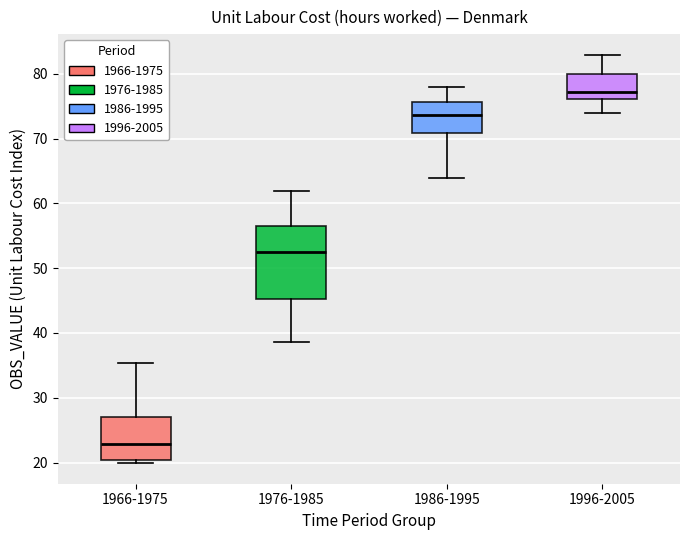

Reading left to right, transcribe this box plot: for each box, give where its median line is, the range the box spans, and where its two whiskers end, as read against the y-axis. The values are not printed on the chart, so give them approximately, as read against the axis.

1966-1975: median 23, box 20 to 27, whiskers 20 (just below the box's lower edge) to 35
1976-1985: median 52, box 45 to 57, whiskers 39 to 62
1986-1995: median 74, box 71 to 76, whiskers 64 to 78
1996-2005: median 77, box 76 to 80, whiskers 74 to 83